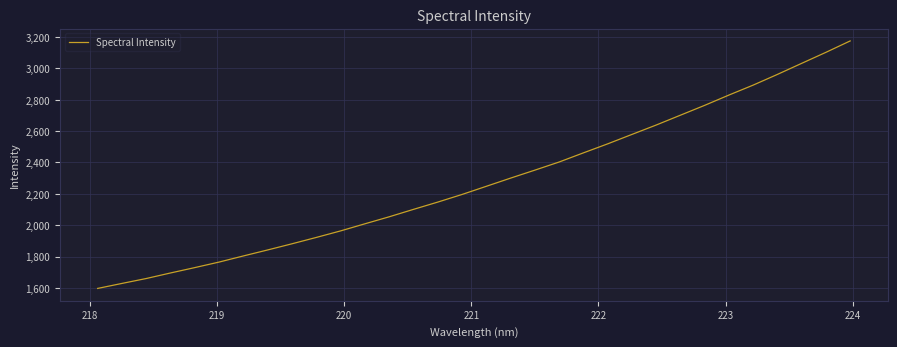

What is the difference between the maximum and minimum values?

1579.1